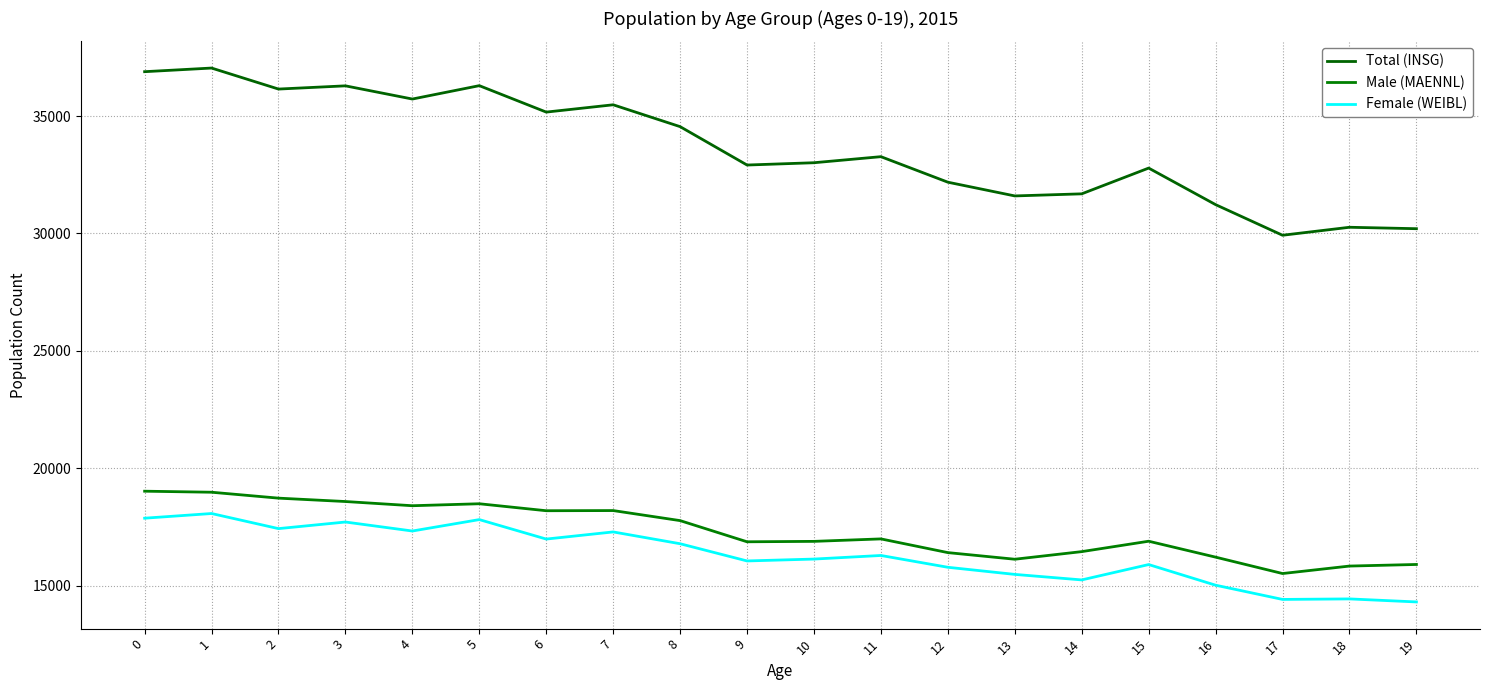

The value of Male (MAENNL) at 16 is 16210. True or false?

True